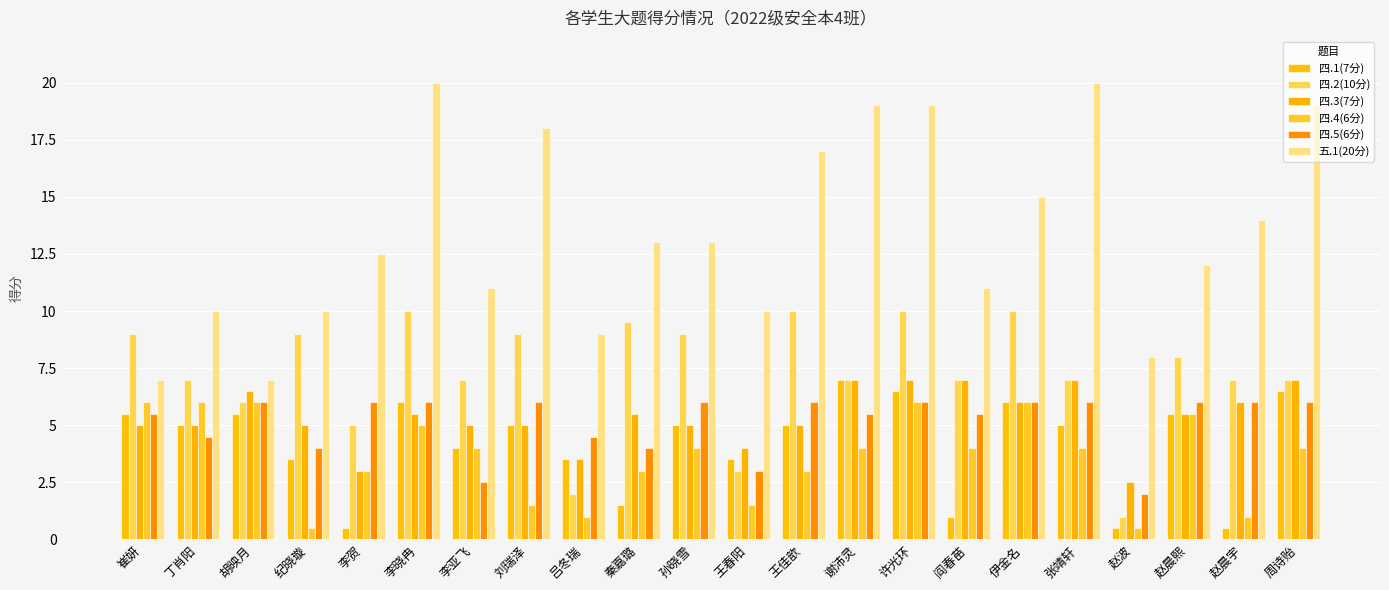

How many data points in 四.5(6分) are less than 6?

10